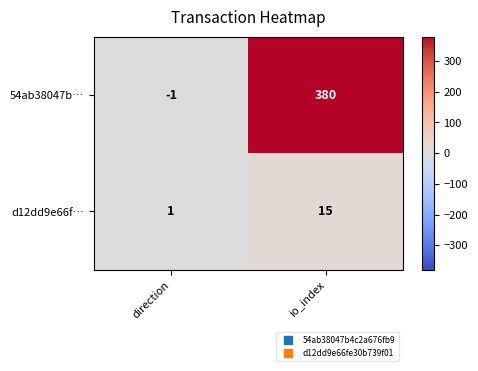

Reading left to right, what are all the values shown in this chart?

54ab38047b…: -1	380
d12dd9e66f…: 1	15